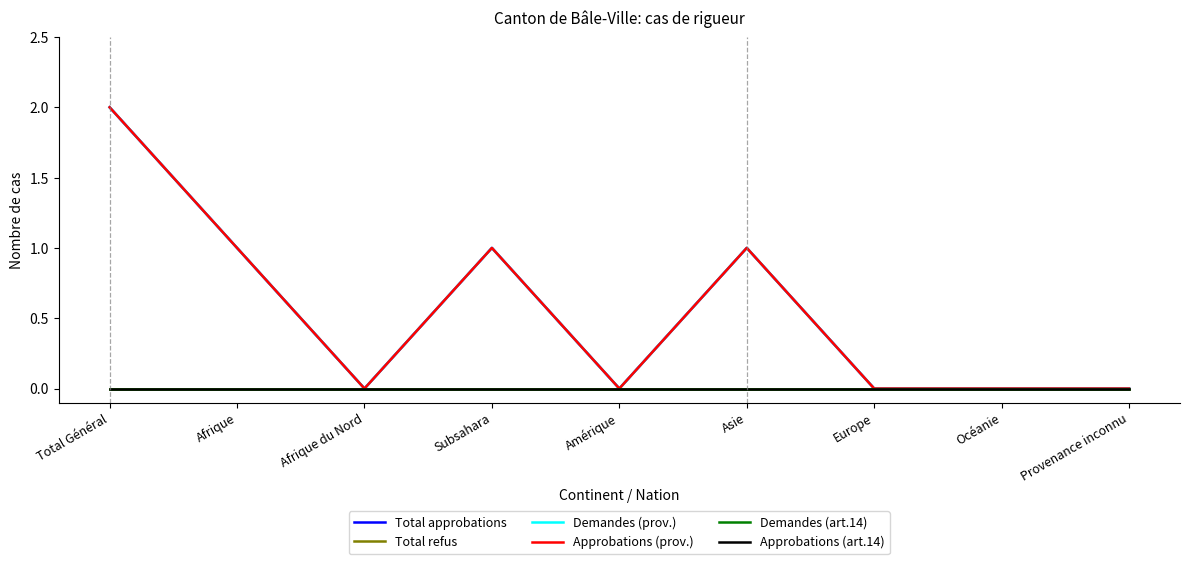

What is the label of the 3rd point from the right?

Europe